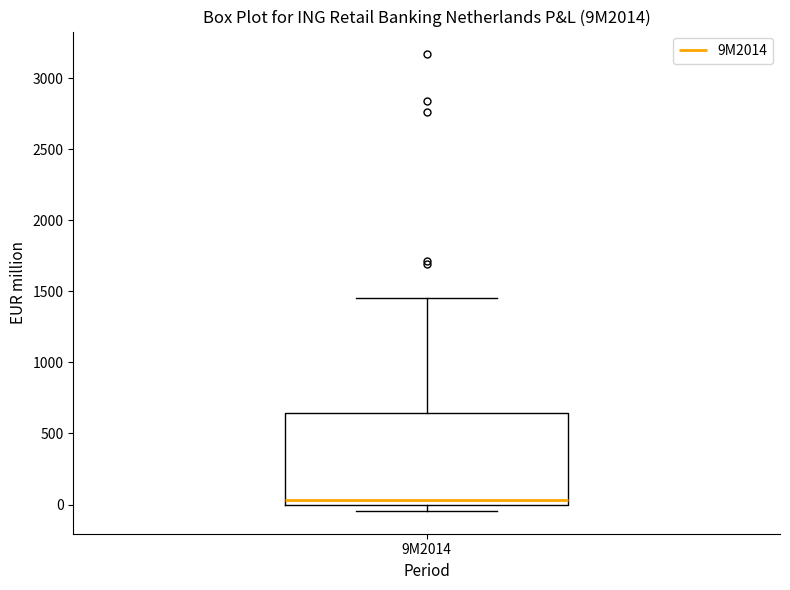

Read this box plot against the y-axis: the position of the median line, the range covered by the box, and the ends of both whiskers. The values are not printed on the chart, so give them approximately, as read against the axis.

median 50, box 0 to 650, whiskers -50 to 1450